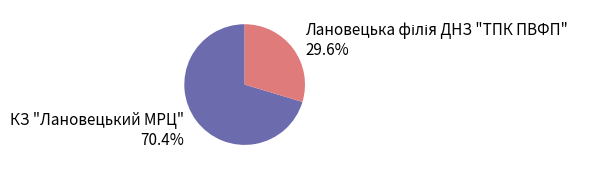

Is there any slice that represents more than half of the pie?

Yes